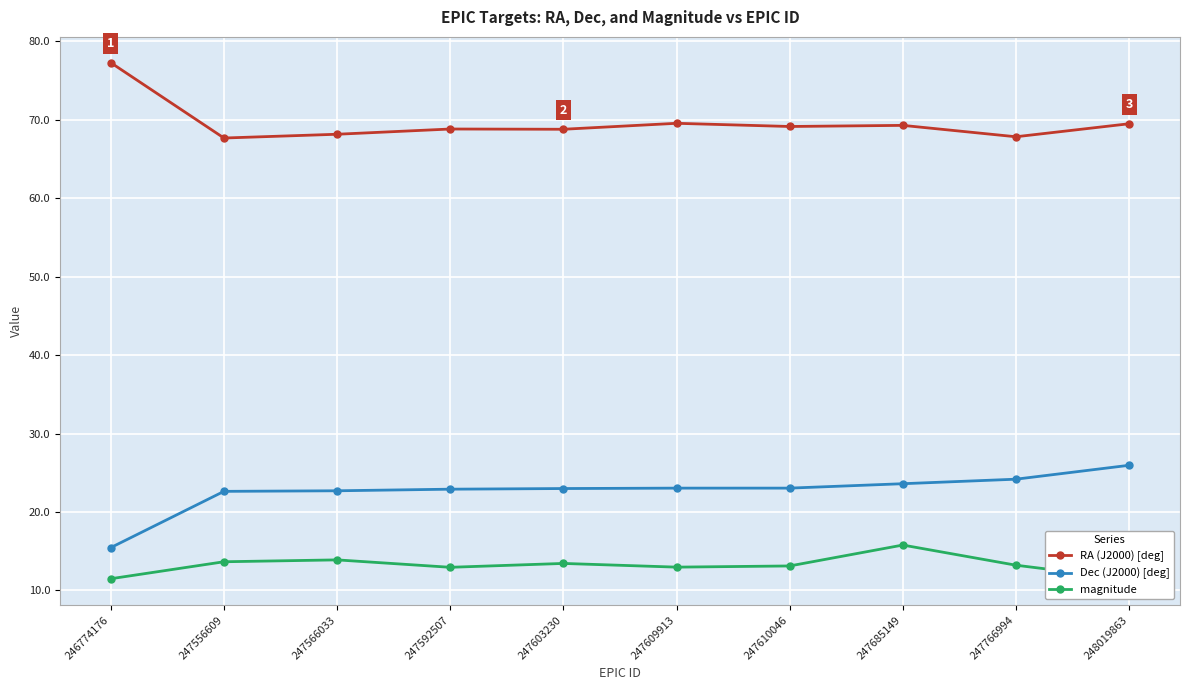

What is the value of the magnitude point at the 3rd from the left?

13.9